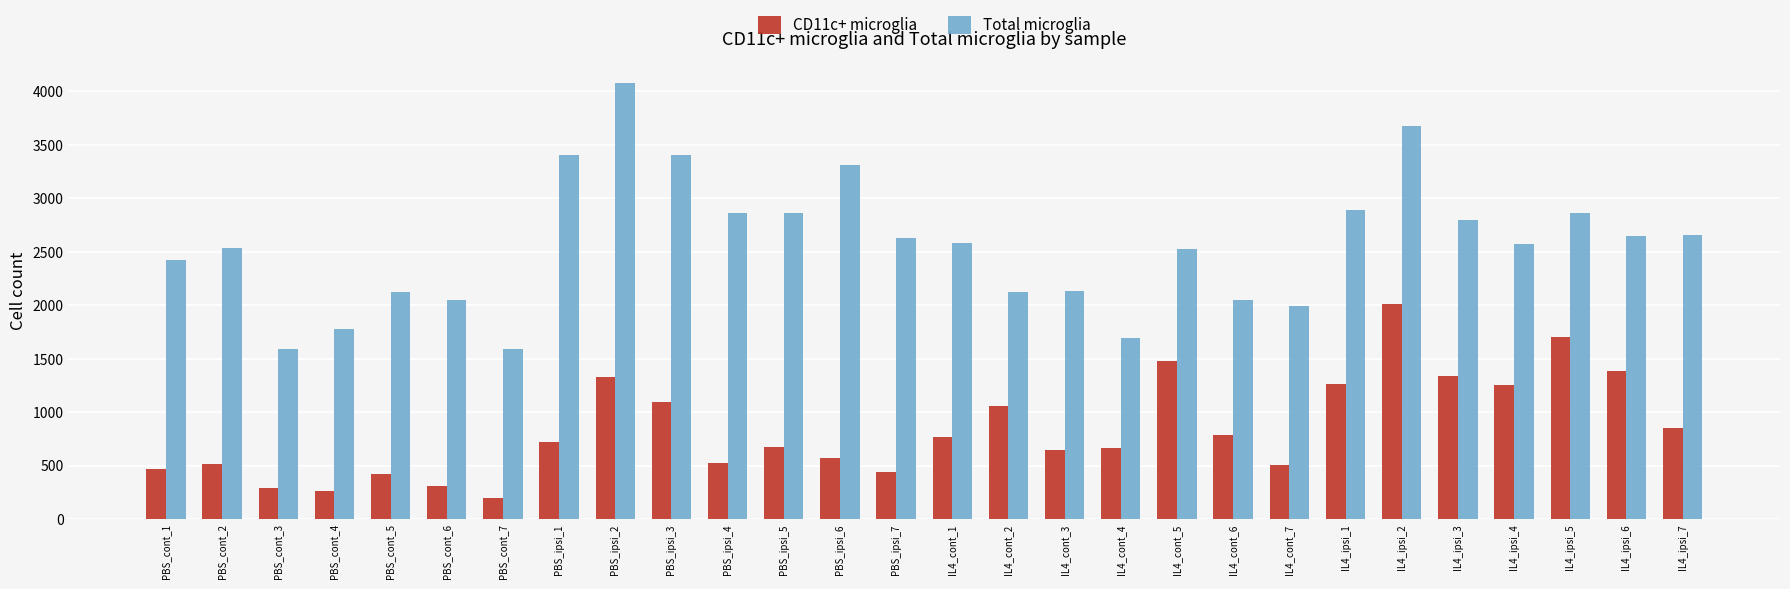

Is the value of CD11c+ microglia at PBS_ipsi_4 greater than the value of Total microglia at PBS_cont_1?

No